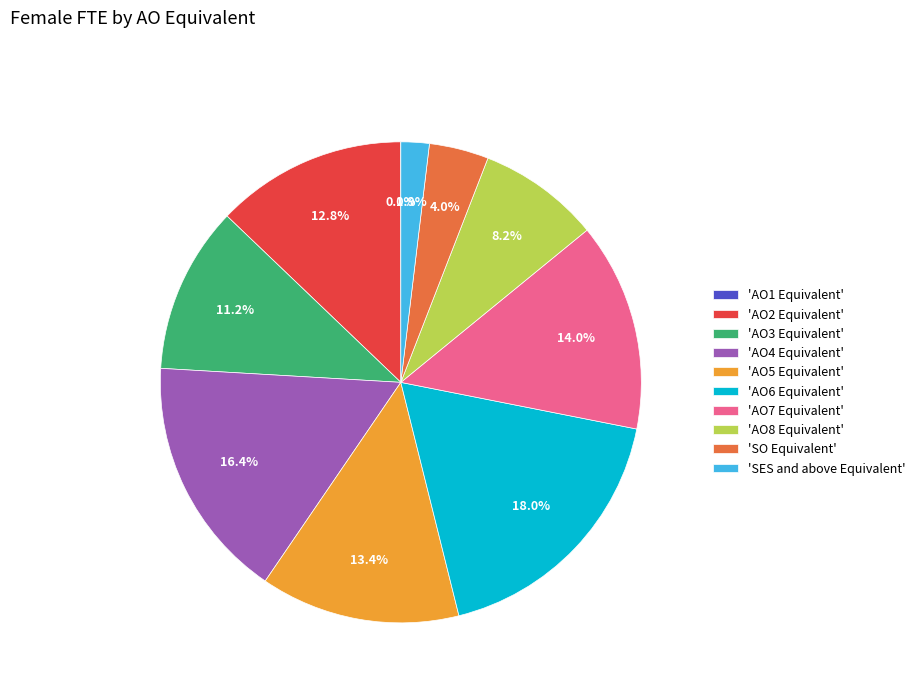

What is the largest slice in the pie chart?

'AO6 Equivalent'